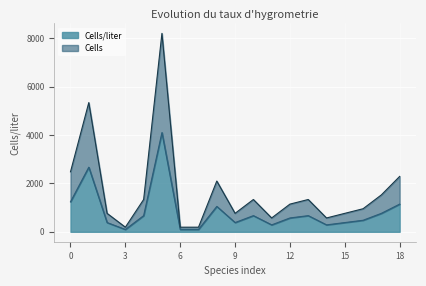

List the series in order of their peak value, lowest first.

Cells/liter, Cells